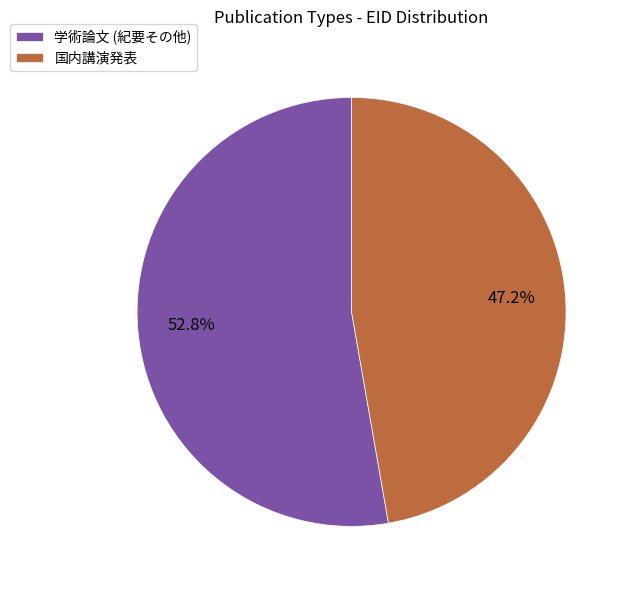

True or false: 国内講演発表 accounts for 47% of the total.

True